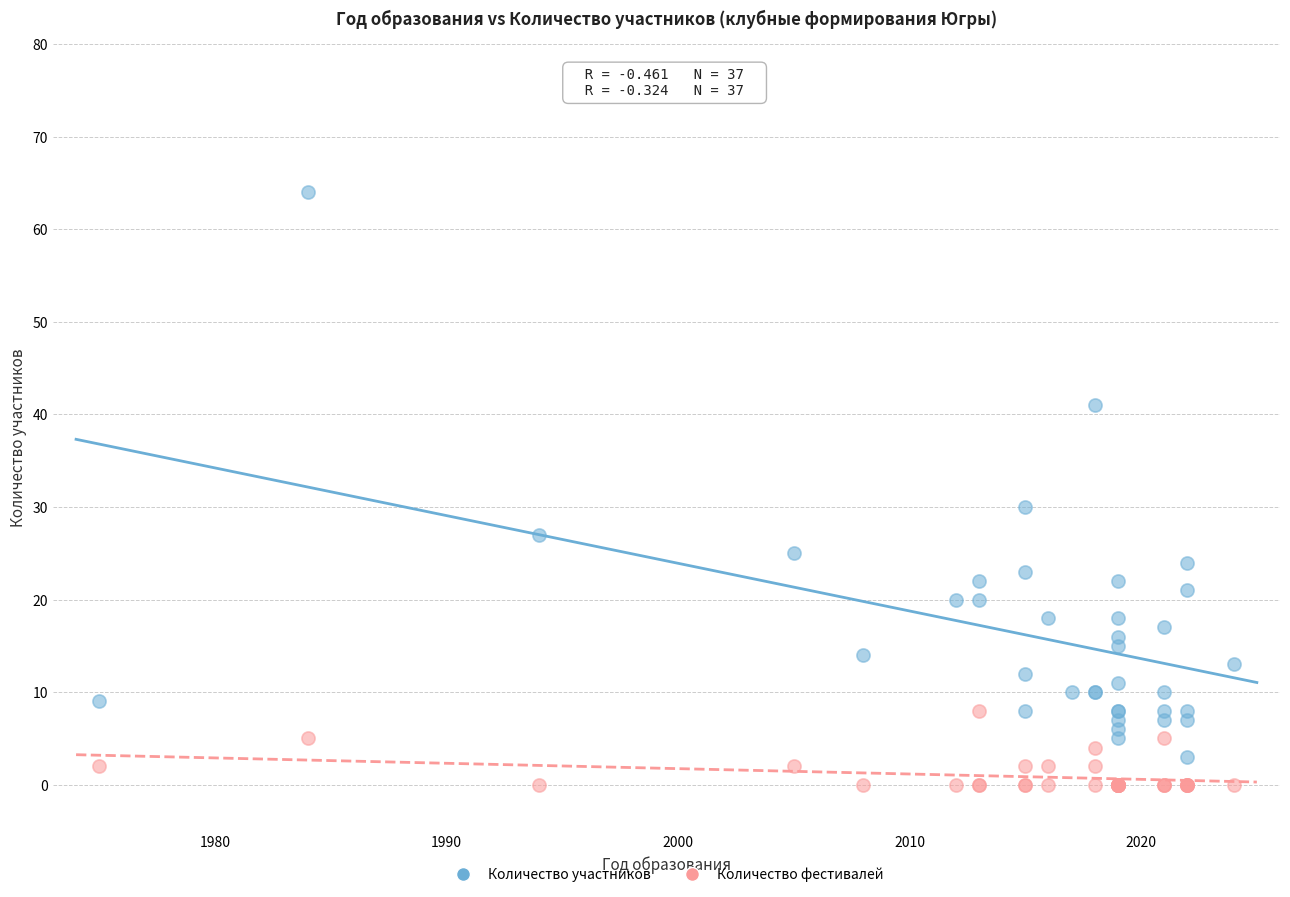

Which series contains the lowest Y value?

Количество фестивалей